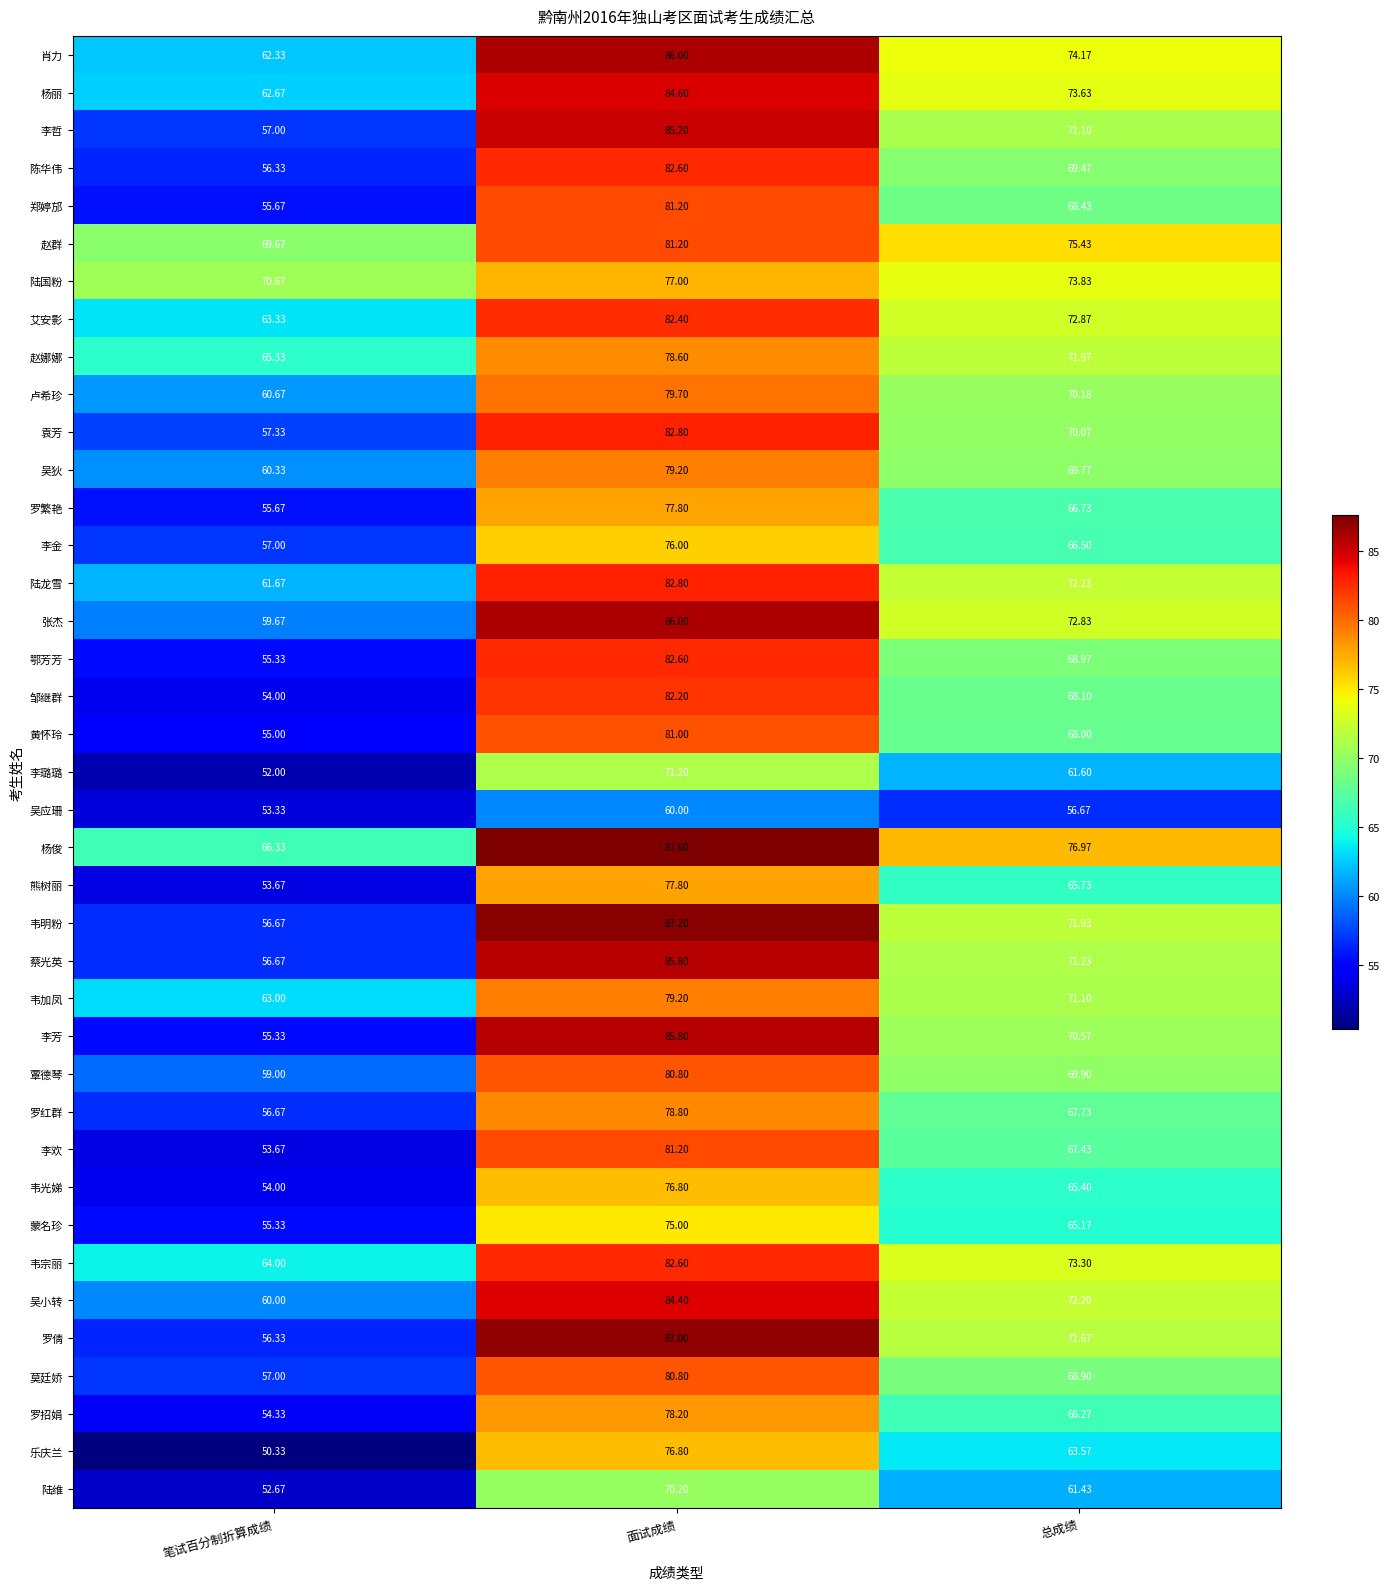

Which category has the highest value in the 李璐璐 series?

面试成绩